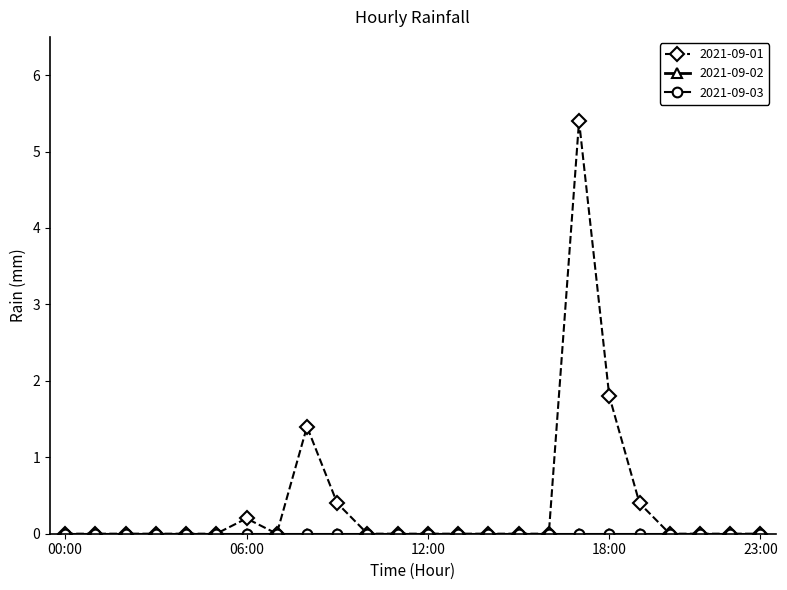

At how many categories does at least one series exceed 4?

1